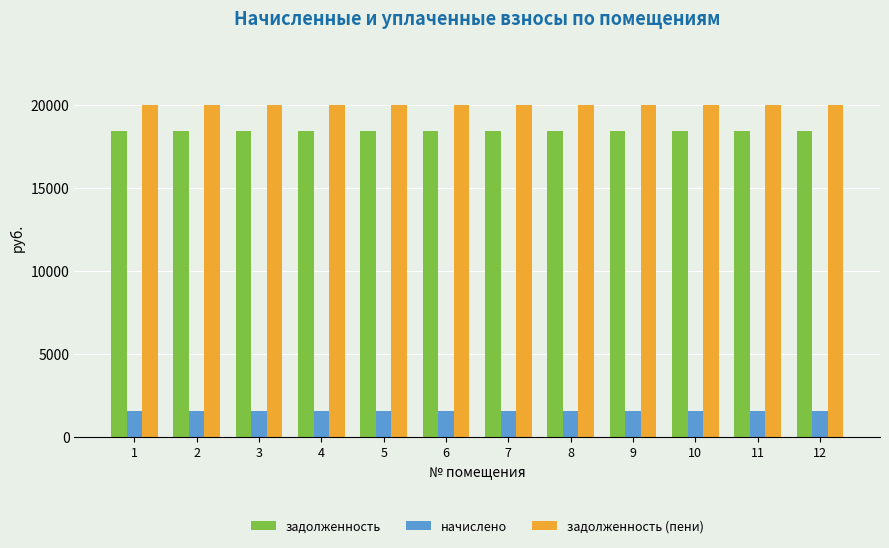

At 7, list the series in order from smallest to largest.

начислено, задолженность, задолженность (пени)